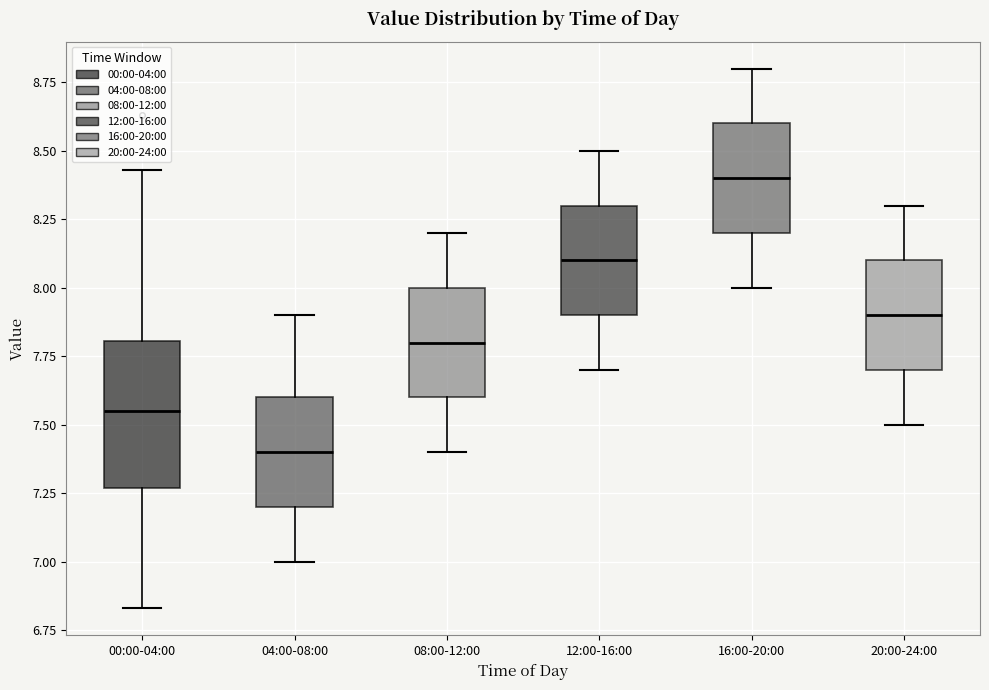

Which box is the tallest, from its lower edge to its upper edge?

00:00-04:00